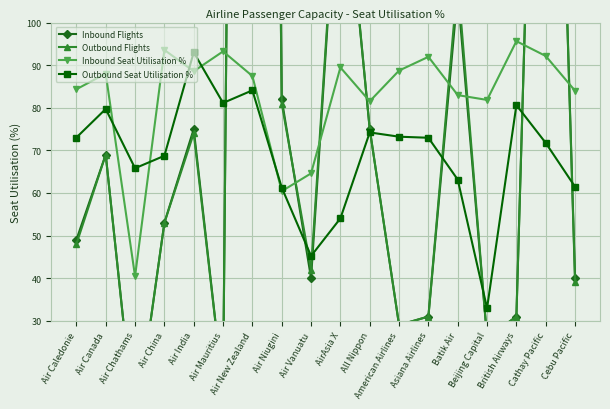

At how many categories does at least one series exceed 449?

1